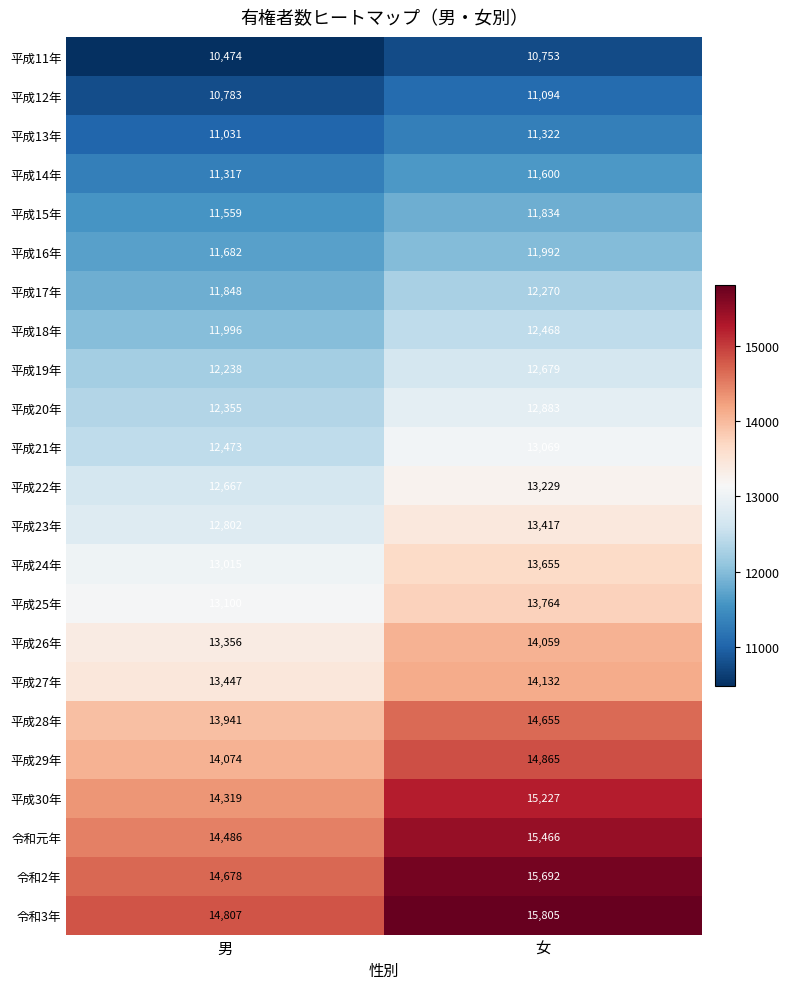

Which category has the lowest value in the 平成12年 series?

男